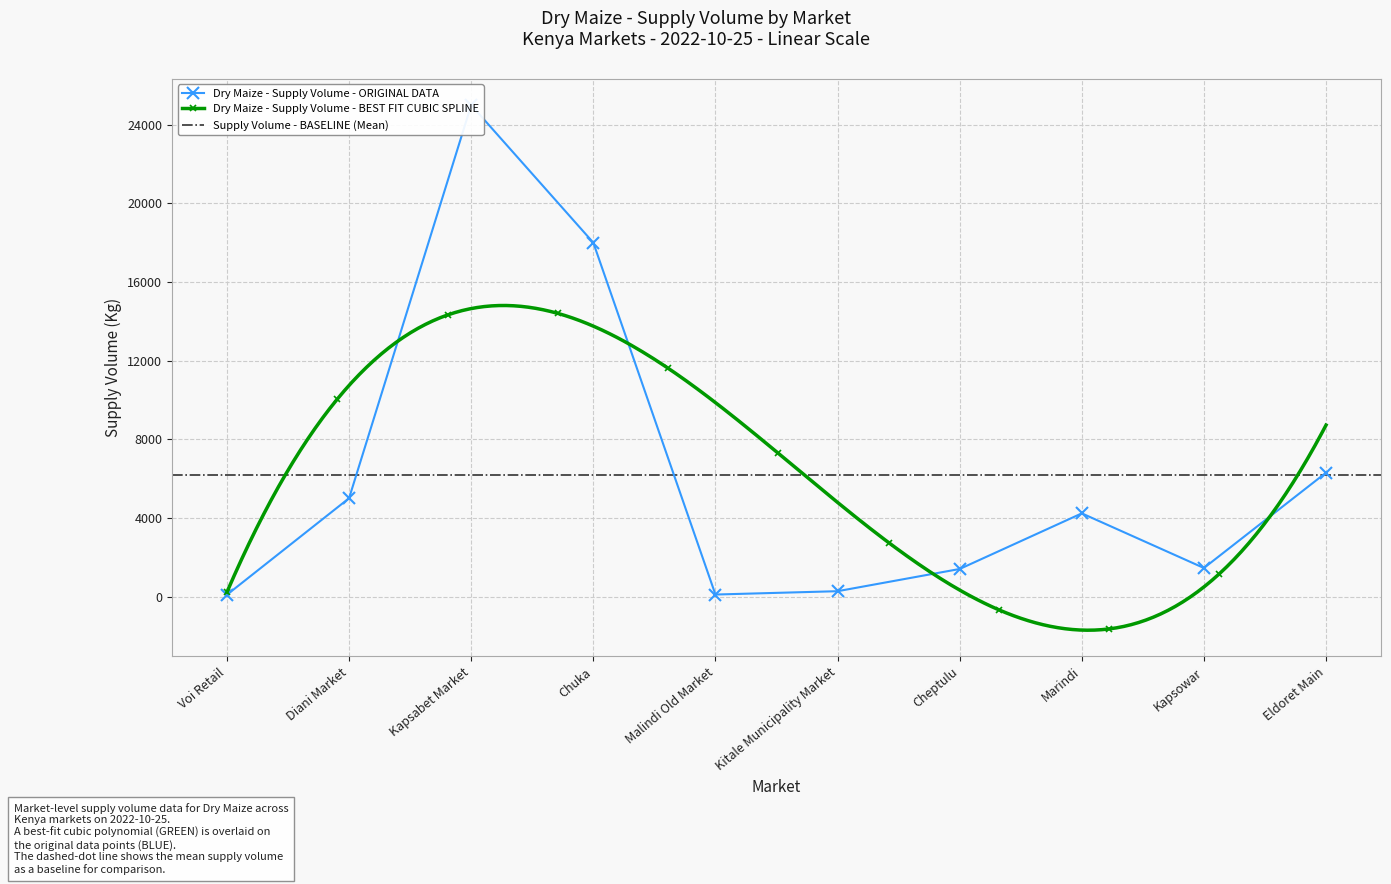

List the labels in order of value, largest first.

Kapsabet Market, Chuka, Eldoret Main, Diani Market, Marindi, Kapsowar, Cheptulu, Kitale Municipality Market, Malindi Old Market, Voi Retail